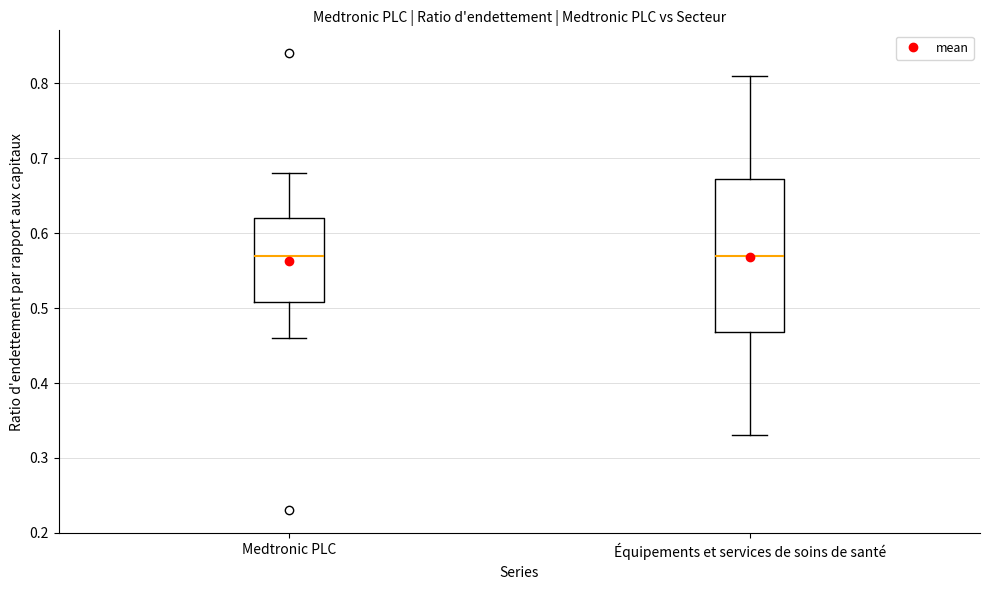

Where does the upper whisker of the box for Medtronic PLC end on the y-axis? The values are not printed on the chart, so give them approximately, as read against the axis.

0.68